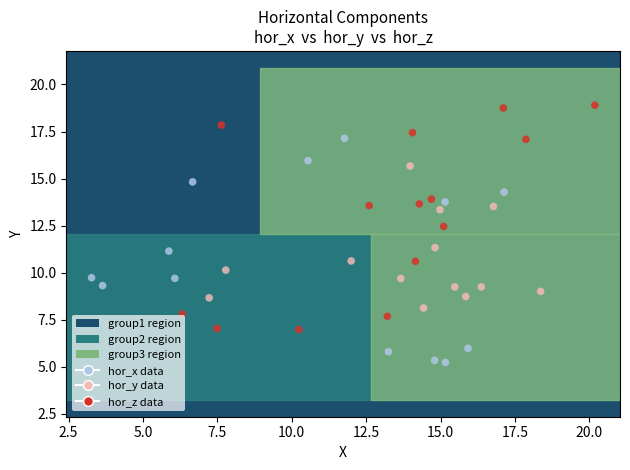

Which series reaches the minimum Y coordinate?

hor_x data